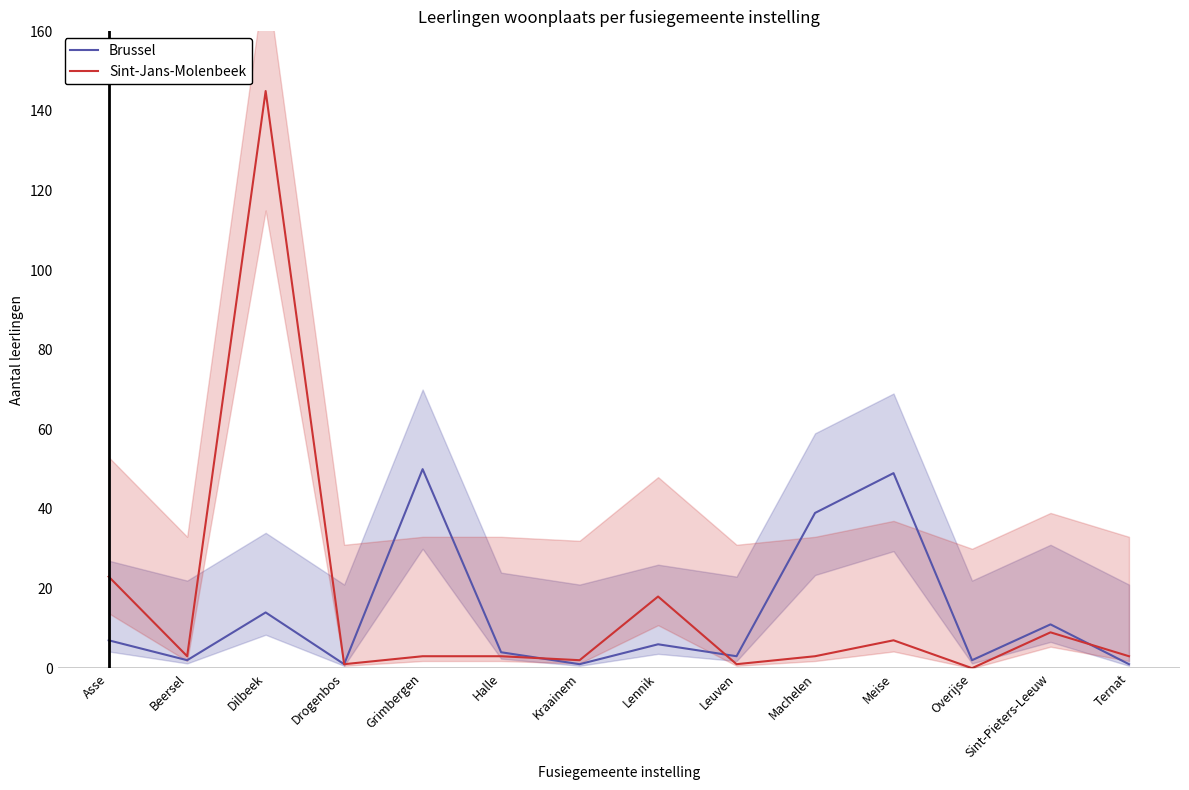

What is the difference between the second highest and minimum values in the Brussel series?

48